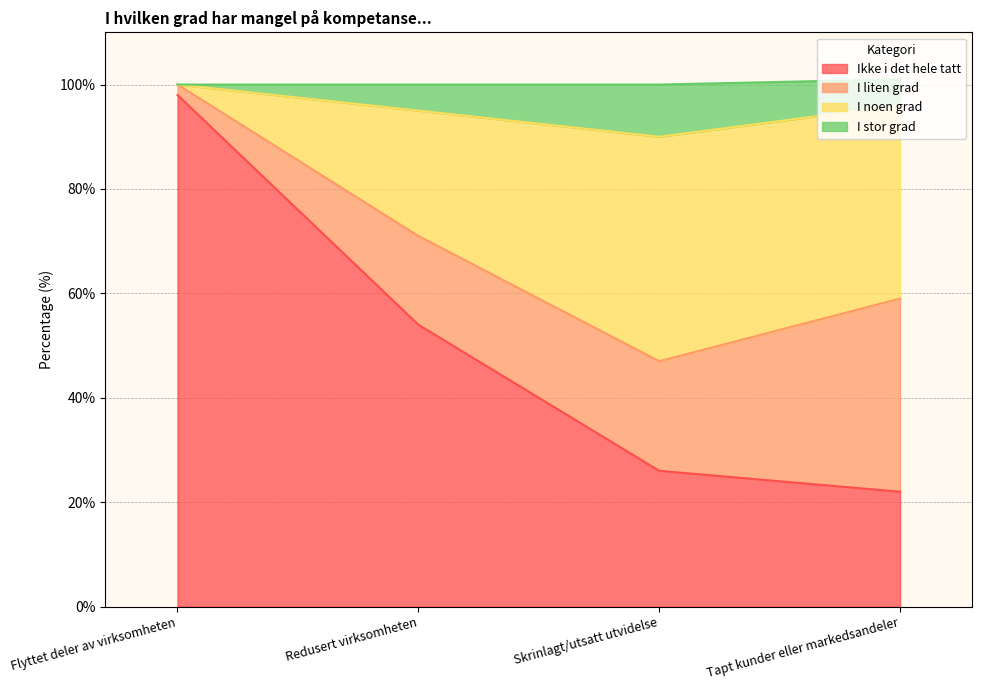

The value of Ikke i det hele tatt at Tapt kunder eller markedsandeler is 22. True or false?

True